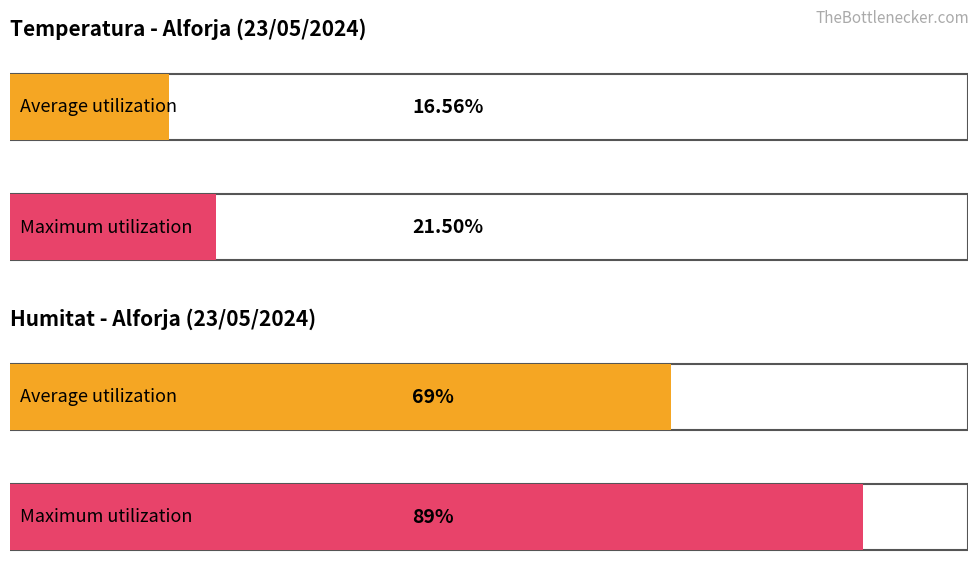

Which series has the largest range (max minus min)?

Humitat (%)